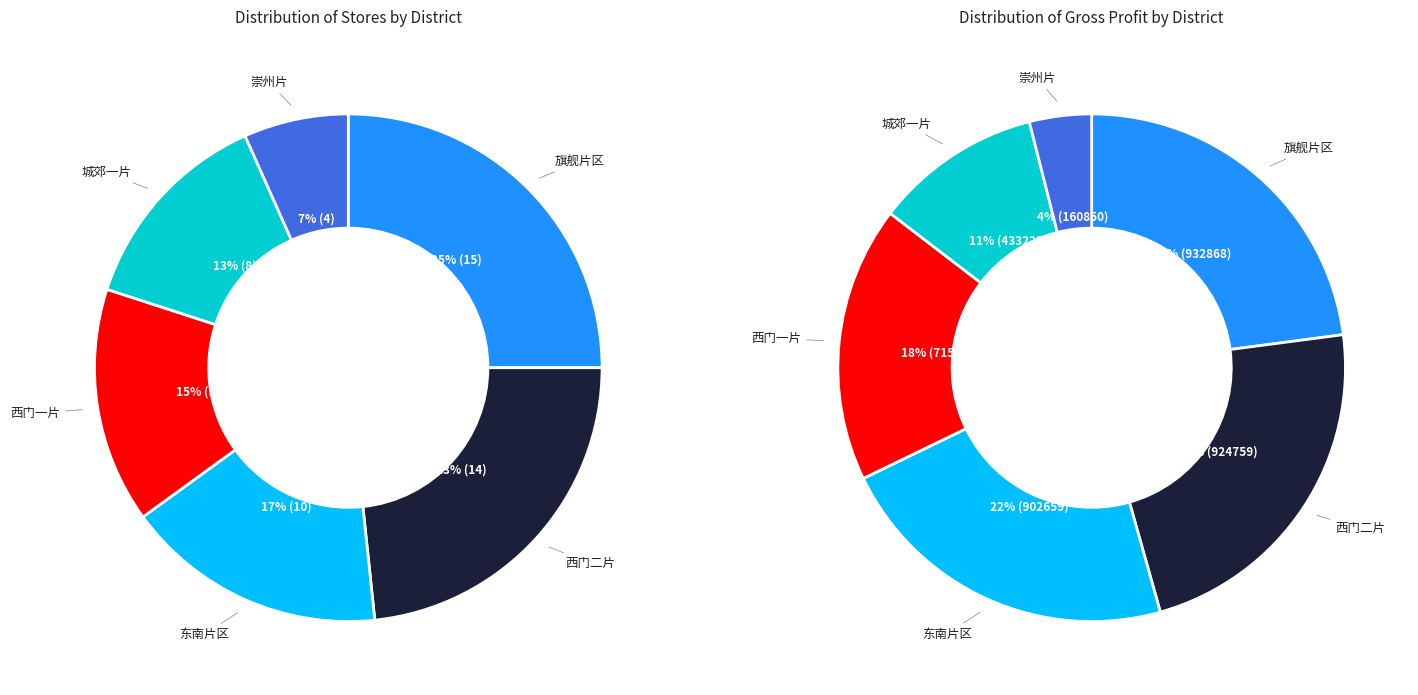

How many segments does this pie chart have?

6